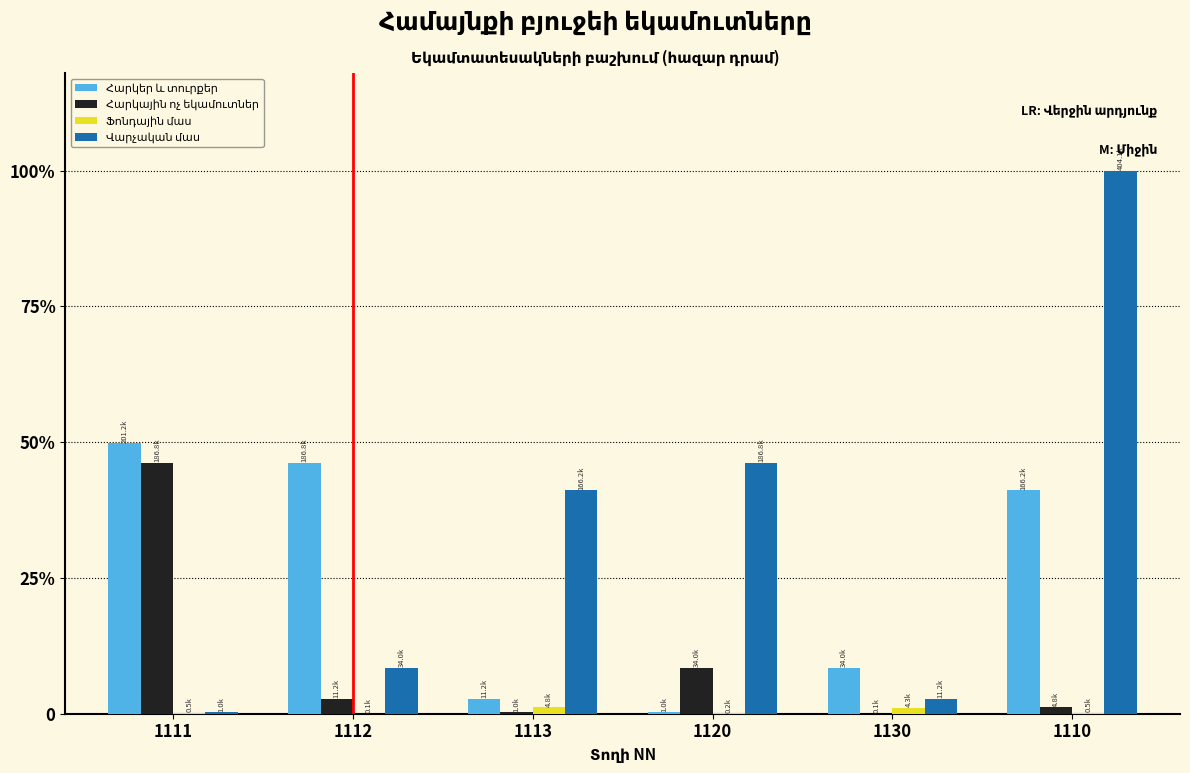

Does the chart contain stacked bars?

No